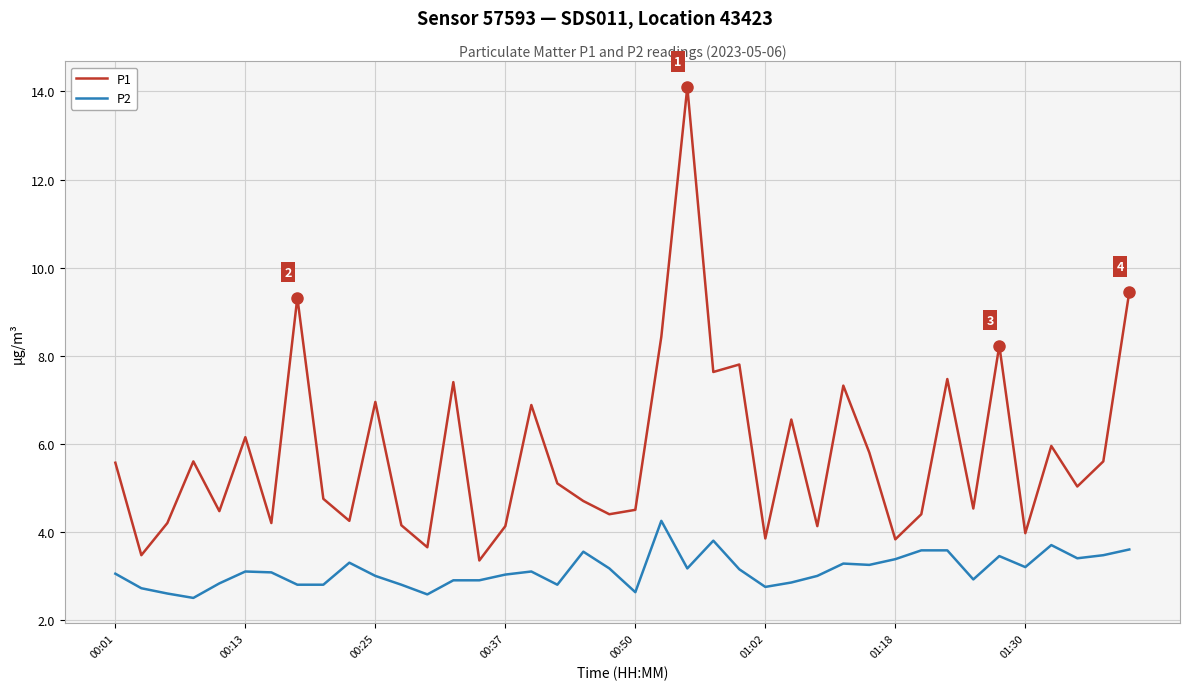

At how many categories does at least one series exceed 10?

1